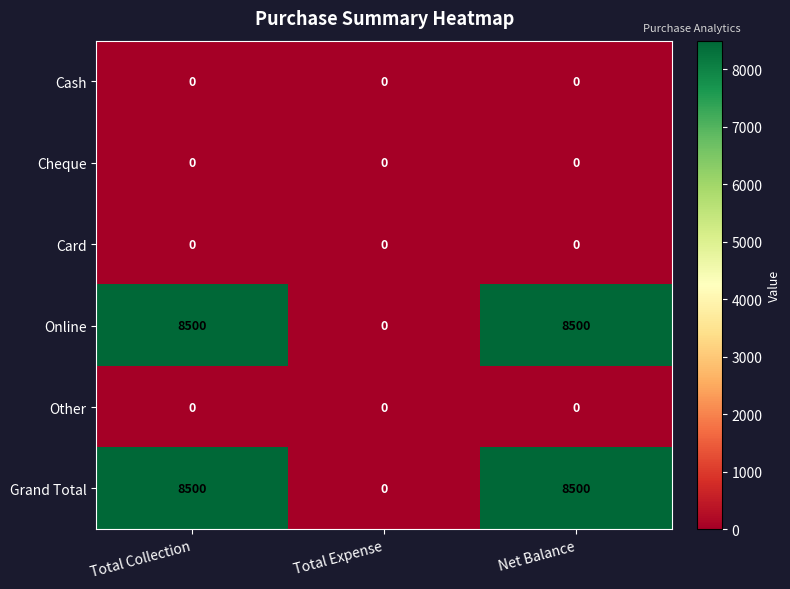

What is the difference between the highest and lowest values at Net Balance?

8500